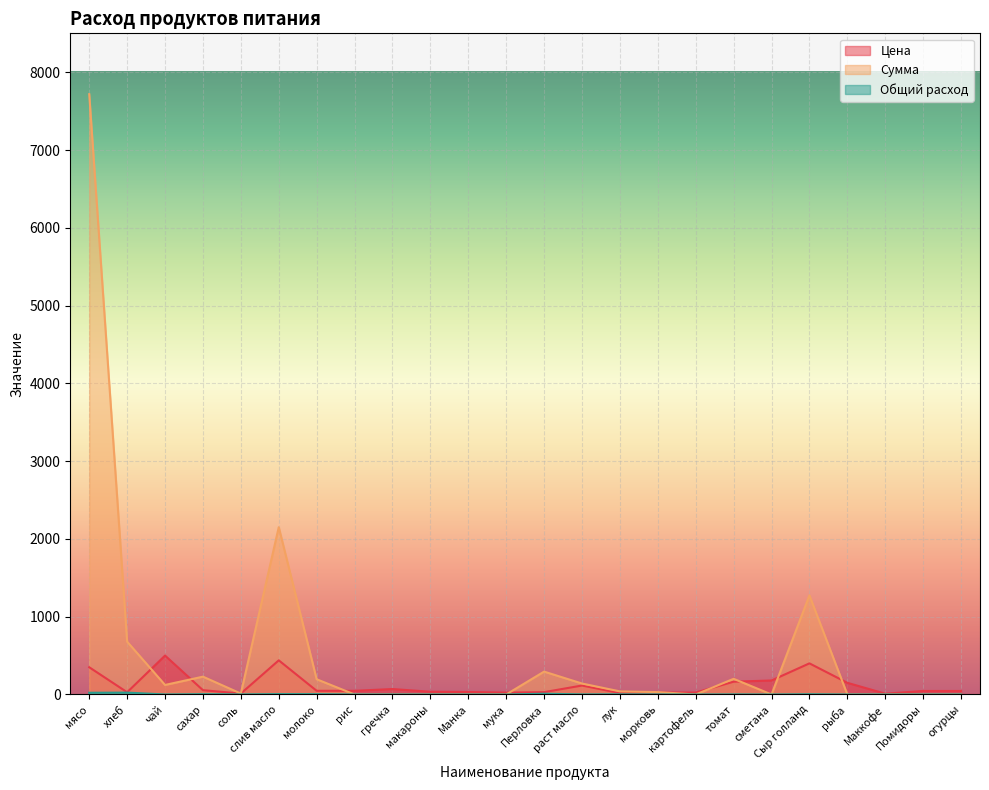

Reading left to right, list all the values displayed in this chart.

Цена: 350.0	28.6	500.0	55.0	12.0	438.9	47.0	47.0	70.0	35.0	32.0	24.0	30.0	115.0	18.0	25.0	25.0	164.3	180.0	400.0	150.0	10.0	45.0	45.0
Сумма: 7717.5	679.0	122.5	229.1	11.8	2150.6	195.8	0.0	0.0	0.0	0.0	0.0	294.0	140.9	39.7	30.6	0.0	201.3	0.0	1274.0	0.0	0.0	0.0	0.0
Общий расход: 22.1	23.8	0.2	4.2	1.0	4.9	4.2	0.0	0.0	0.0	0.0	0.0	9.8	1.2	2.2	1.2	0.0	1.2	0.0	3.2	0.0	0.0	0.0	0.0